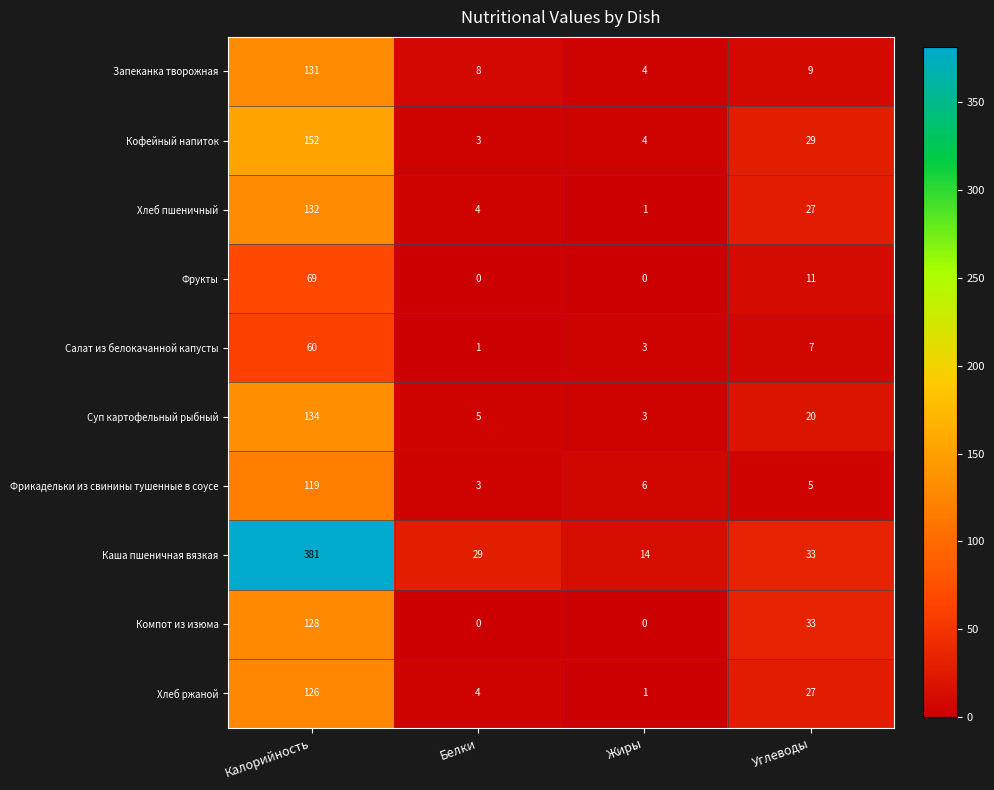

Rank the categories by Хлеб ржаной value from lowest to highest.

Жиры, Белки, Углеводы, Калорийность